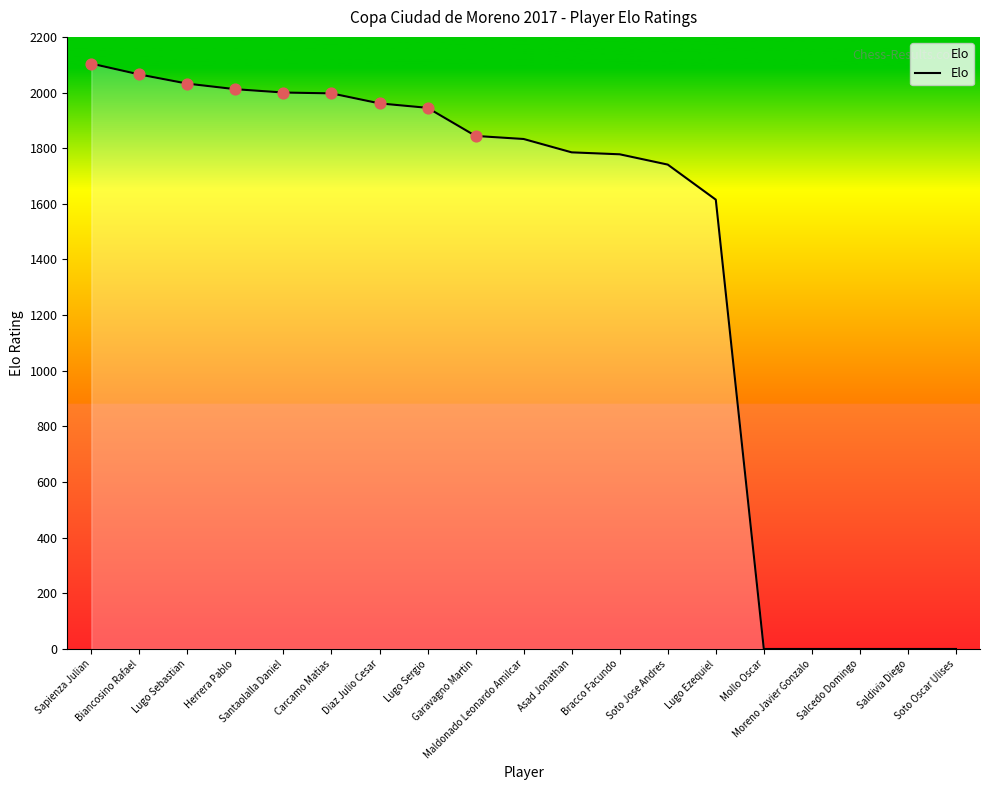

Which has a higher value, Biancosino Rafael or Lugo Ezequiel?

Biancosino Rafael